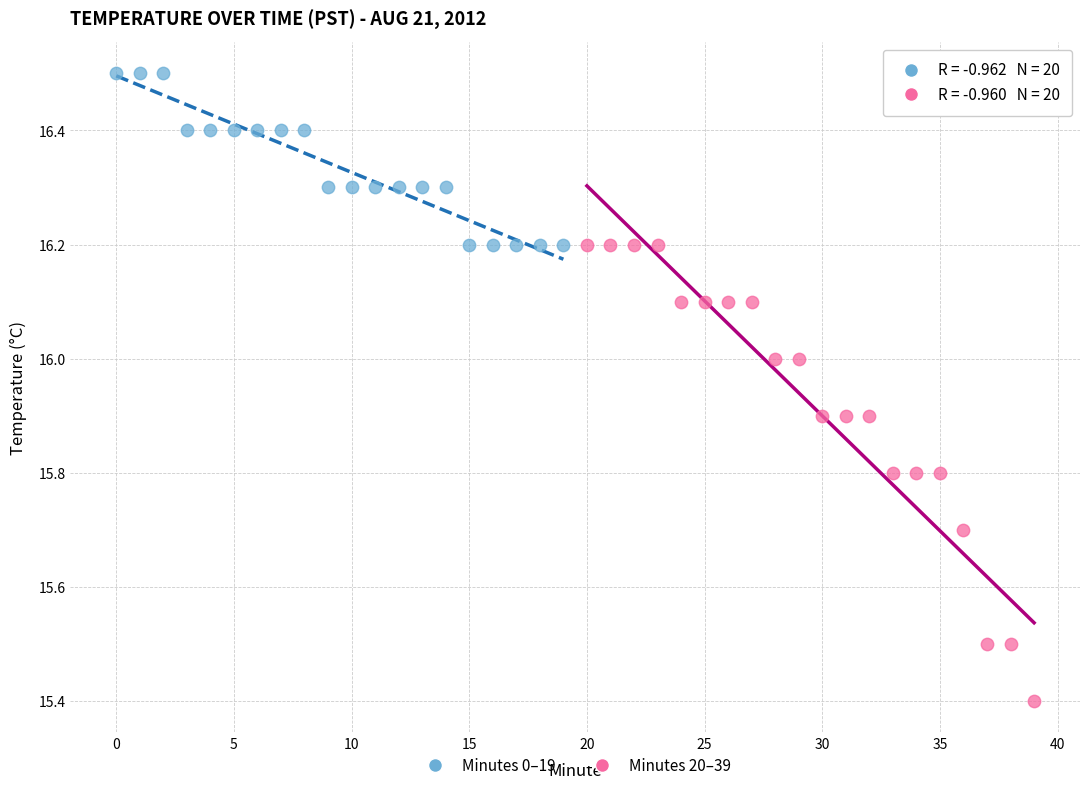

Which series reaches the minimum Y coordinate?

Minutes 20–39